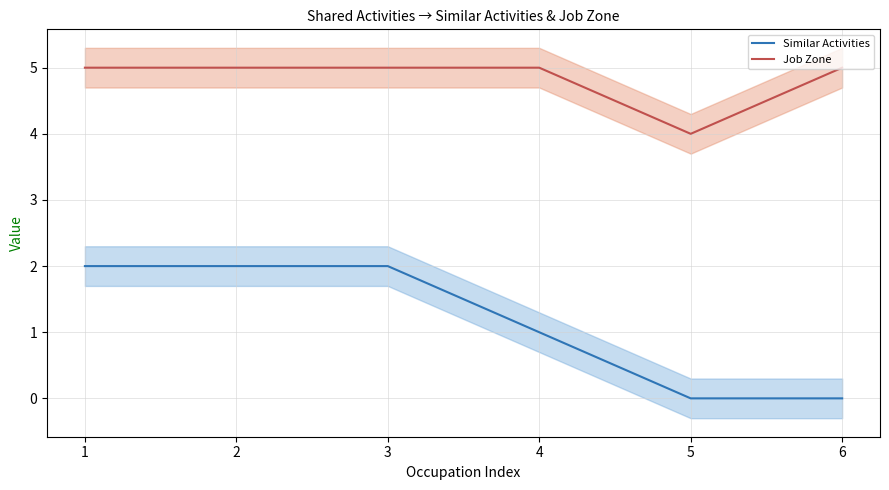

How many series are shown in this chart?

2